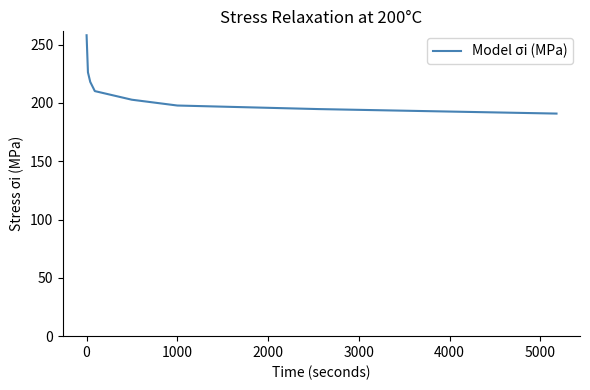

True or false: the data has more than 1 interior local peaks.

False